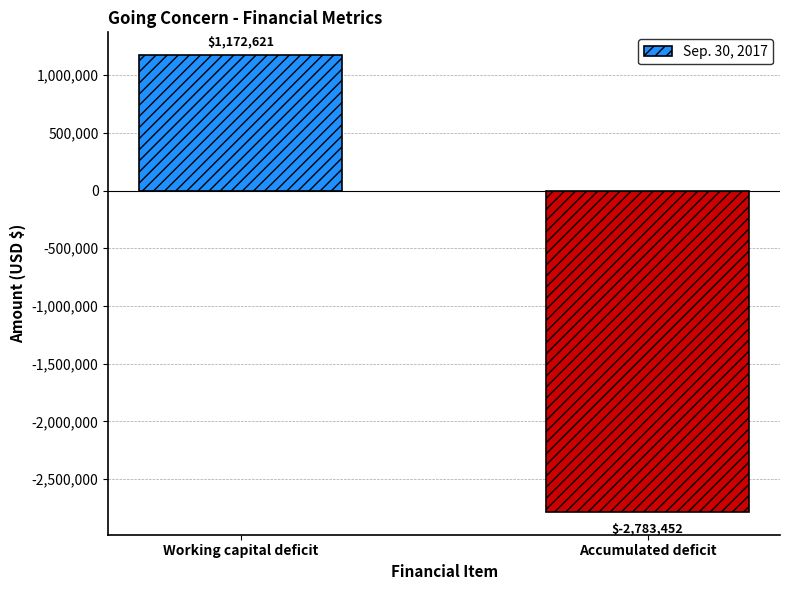

Does the chart contain any negative values?

Yes